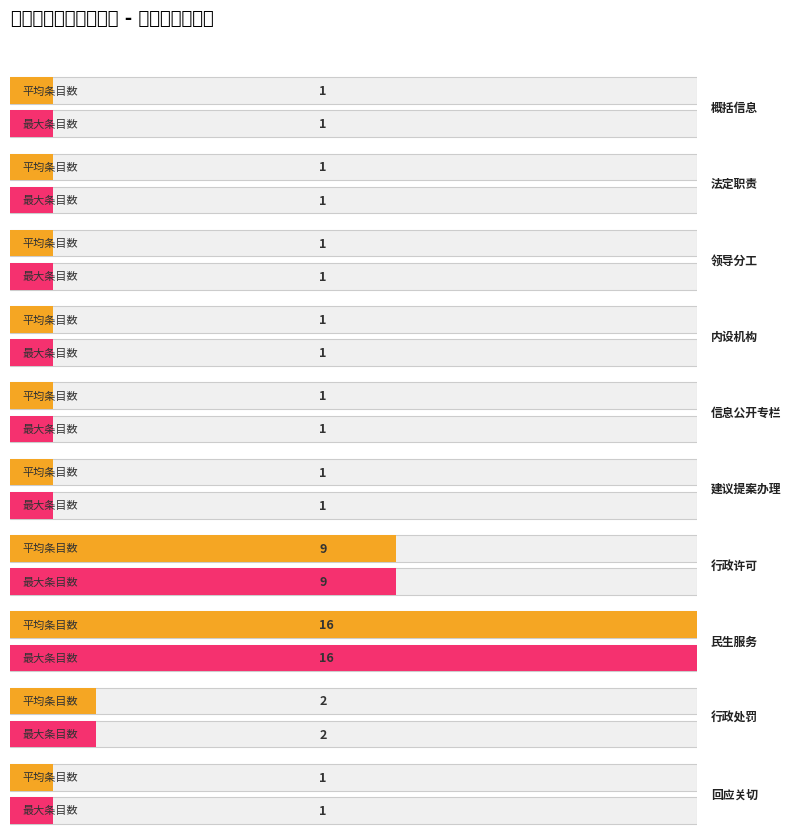

How many bars are there in total?

20